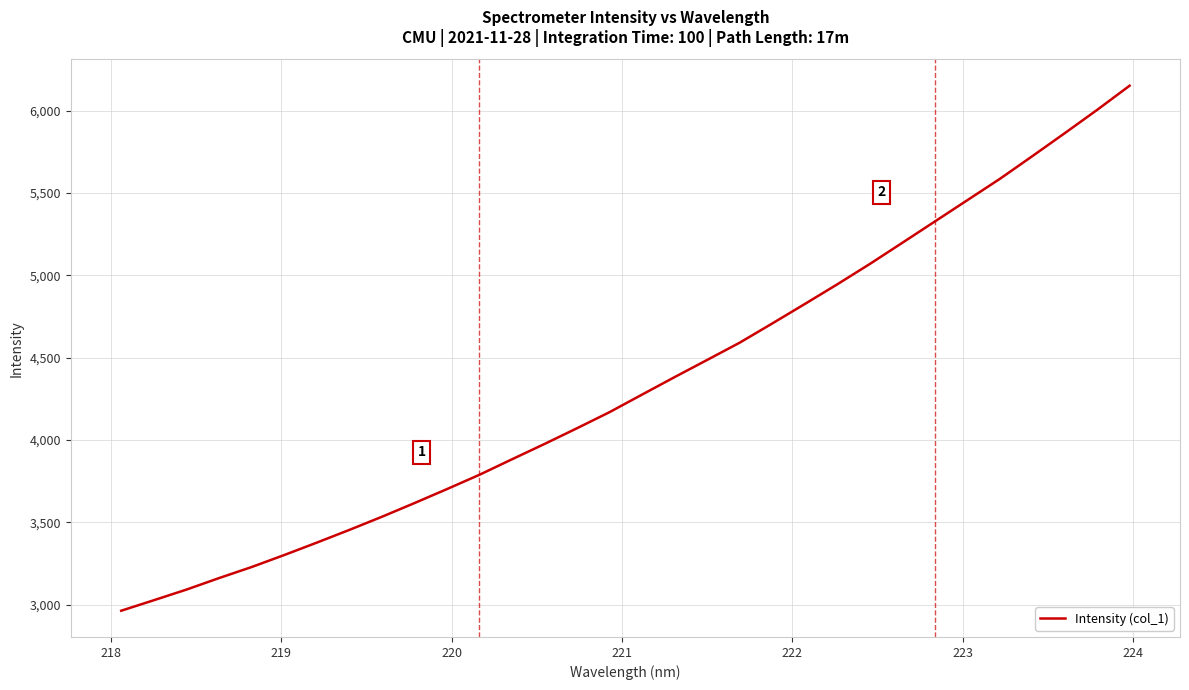

What is the difference between the maximum and minimum values?

3189.8